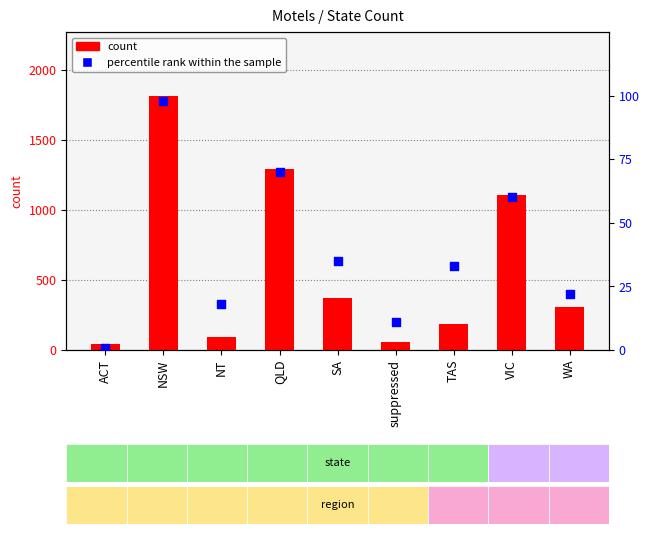

At which category is the sum across all series the highest?

NSW